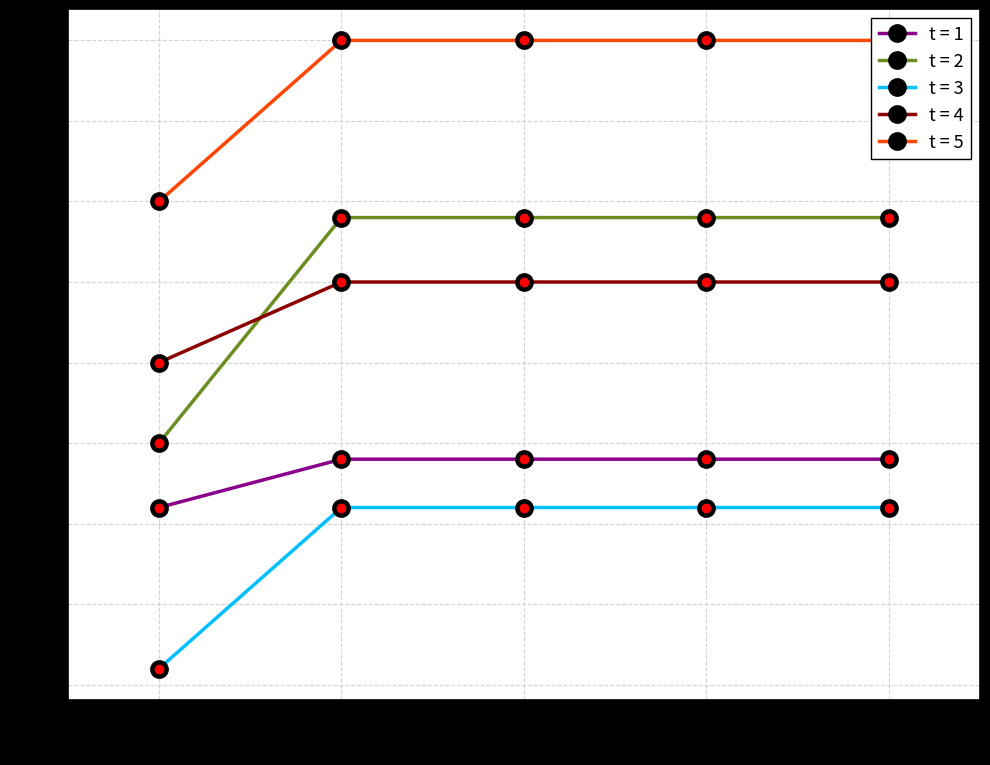

True or false: Khoa khác - 1 has more than 2 points higher than both neighbors.

False